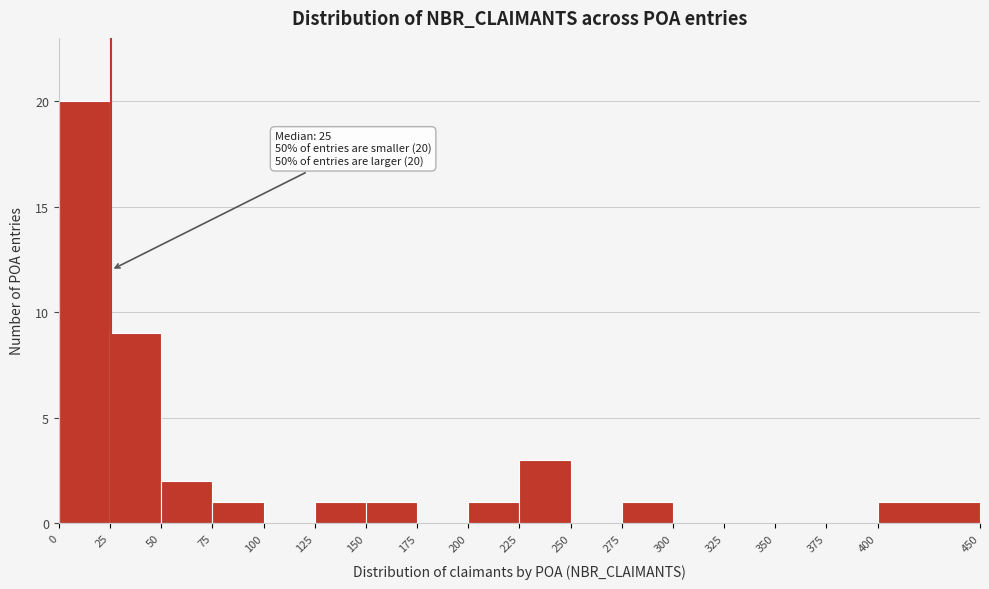

Over which range of the x-axis is the bar tallest?

0 to 25